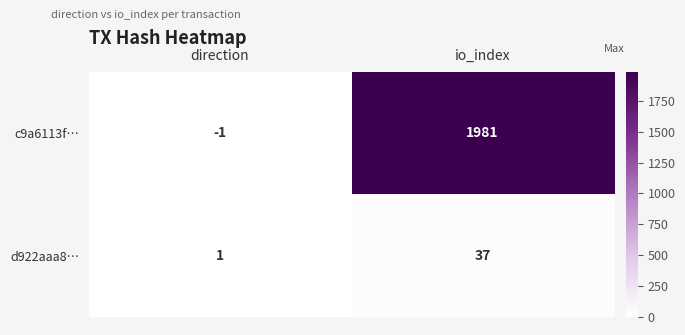

The d922aaa8… series shows 37 at io_index. True or false?

True